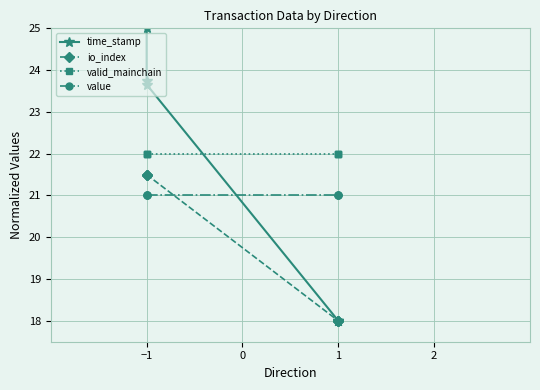

What is the minimum value for value?

21.0